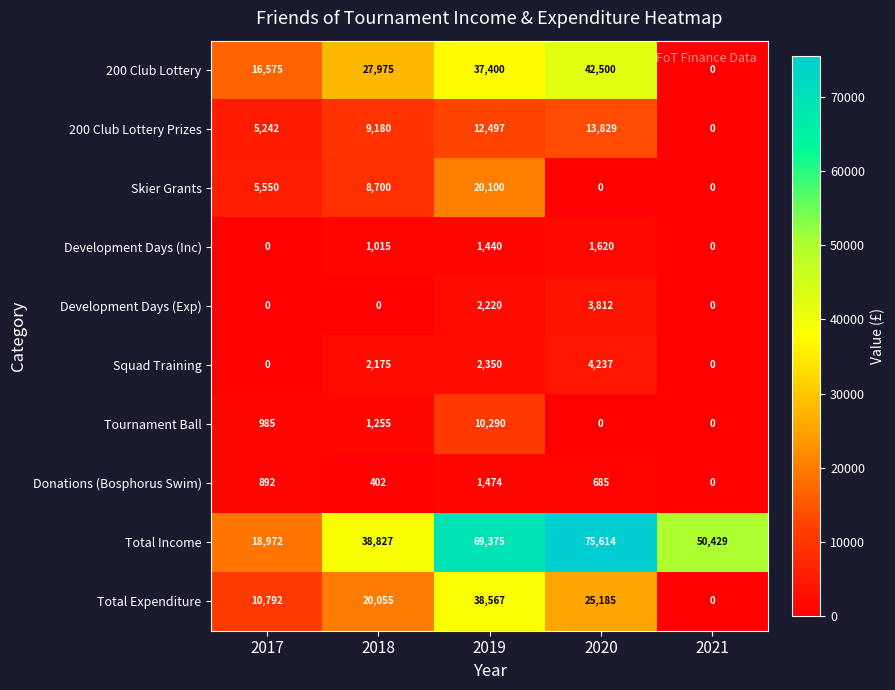

The value of Skier Grants at 2018 is 8700. True or false?

True